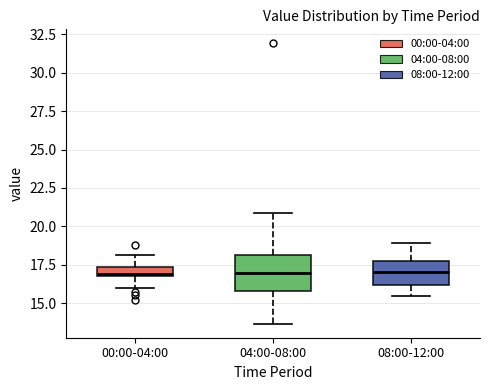

Where does the median line of the box for 08:00-12:00 sit on the y-axis? The values are not printed on the chart, so give them approximately, as read against the axis.

17.0